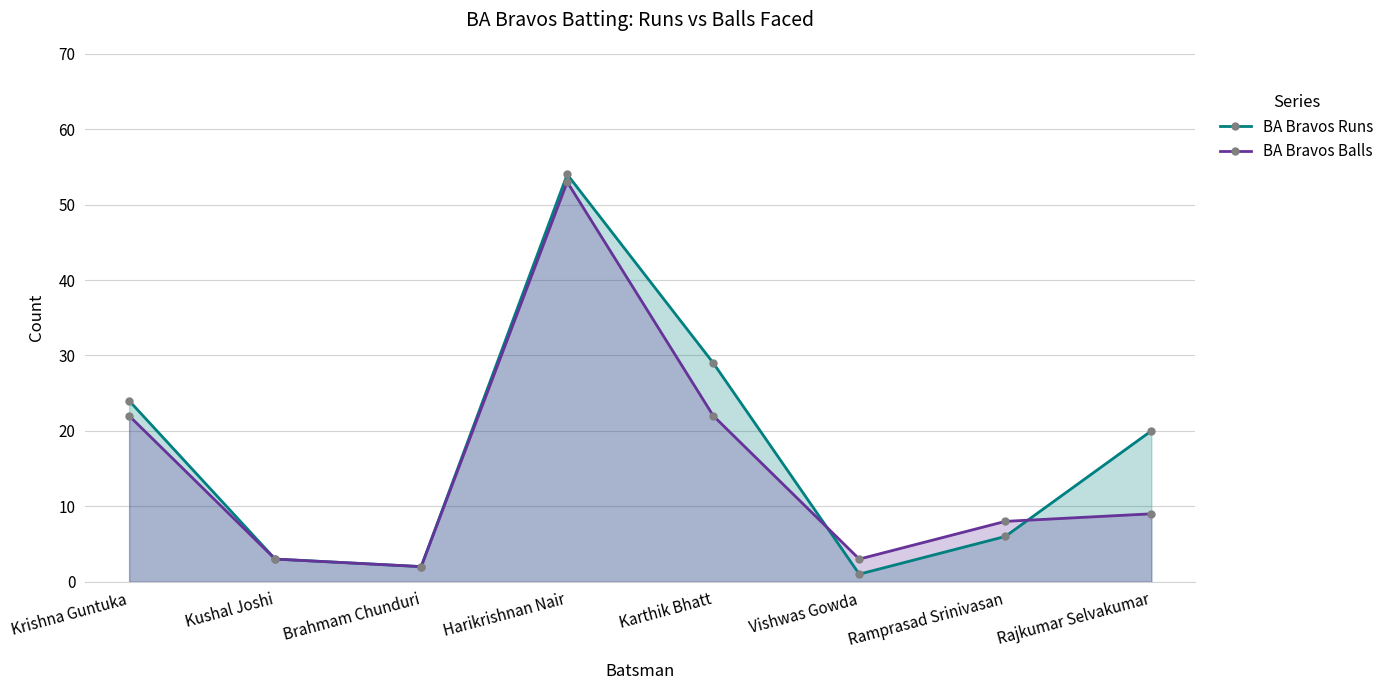

What is the average value of the BA Bravos Runs series?

17